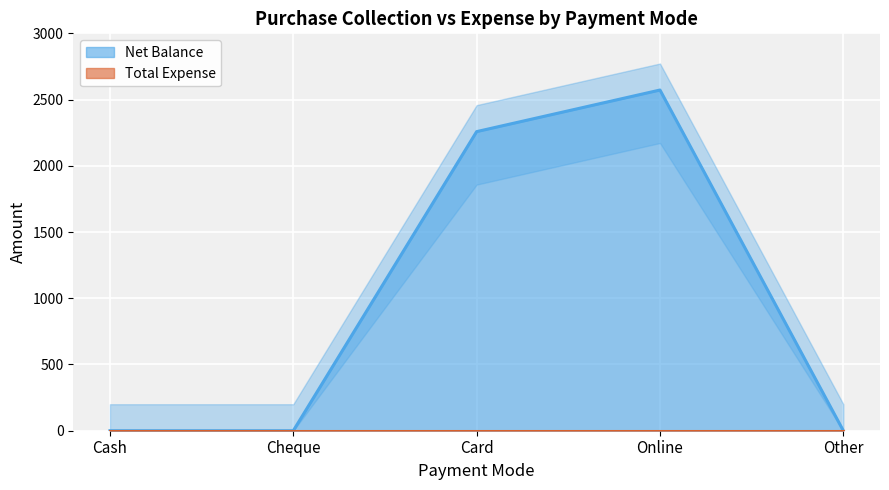

What is the label of the 2nd point from the right?

Online